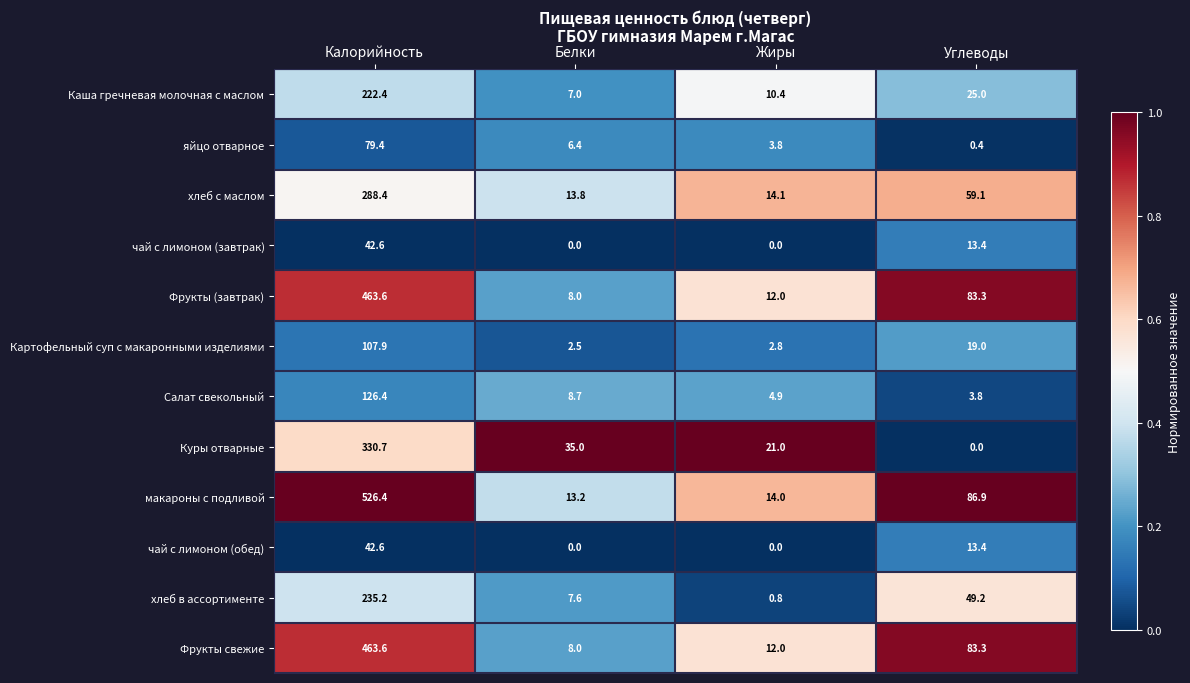

Which series changed the most between Жиры and Углеводы?

макароны с подливой